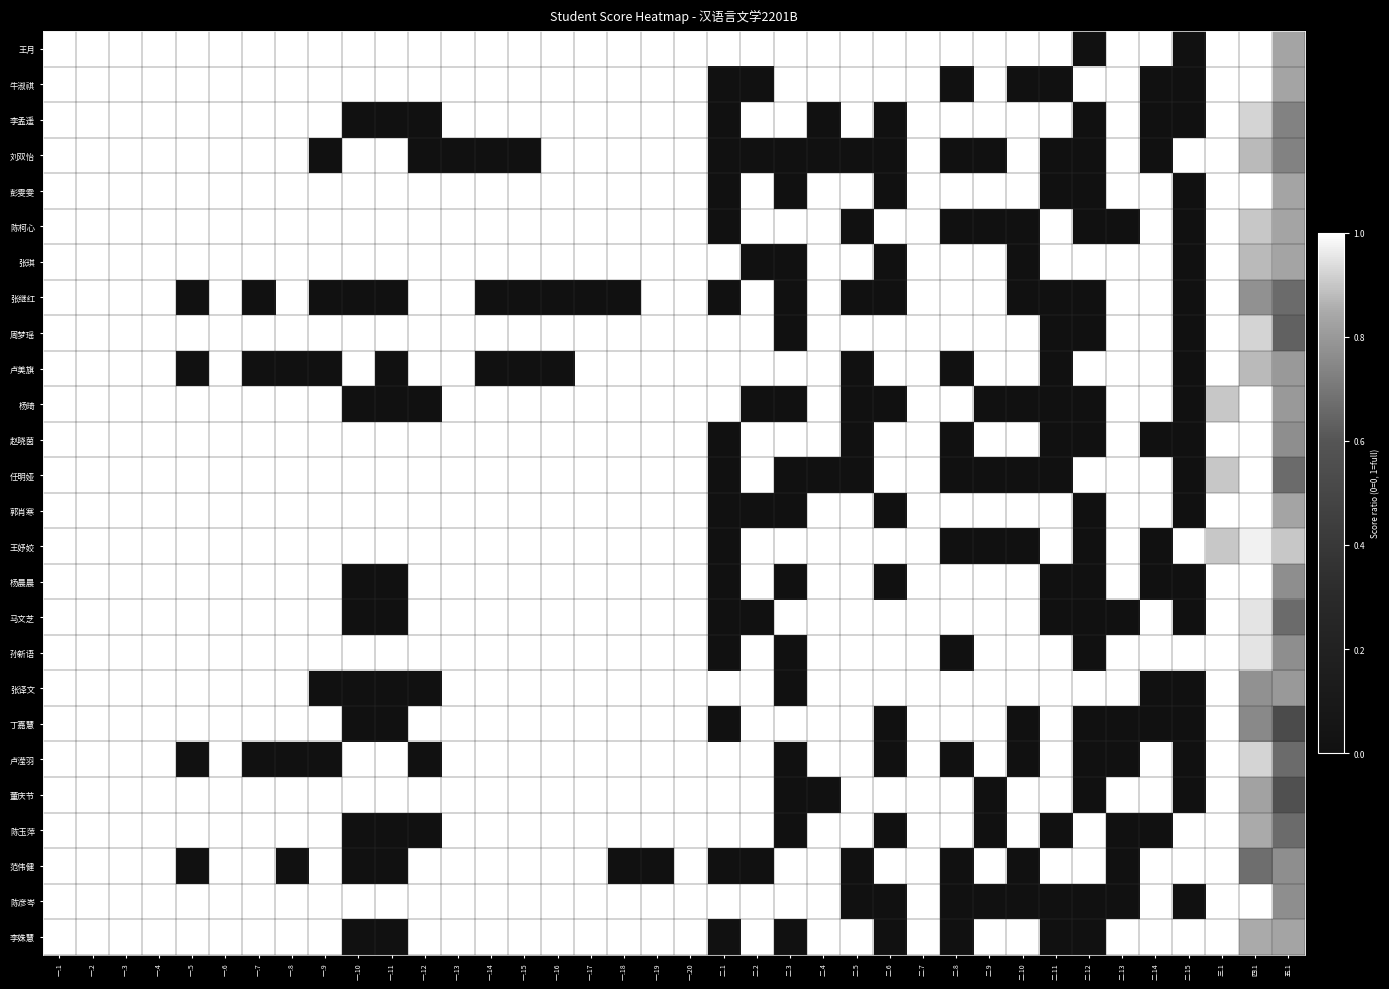

What is the difference between the highest and lowest values at 二.4?

1.0